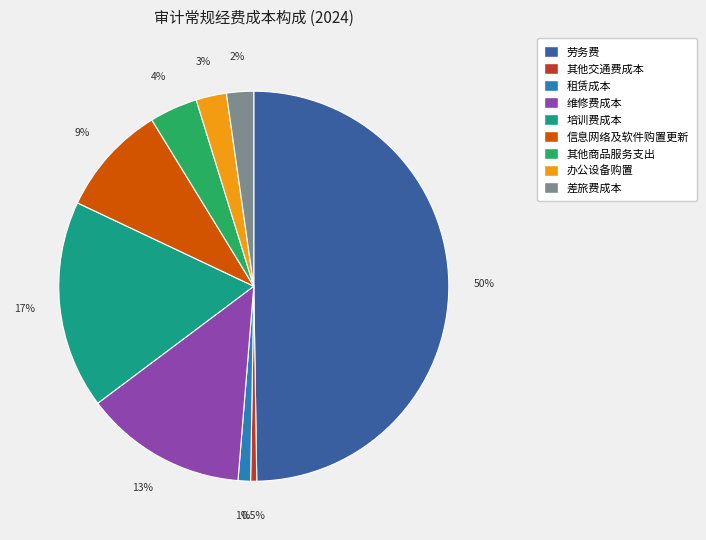

Does 租赁成本 represent more than half of the total?

No